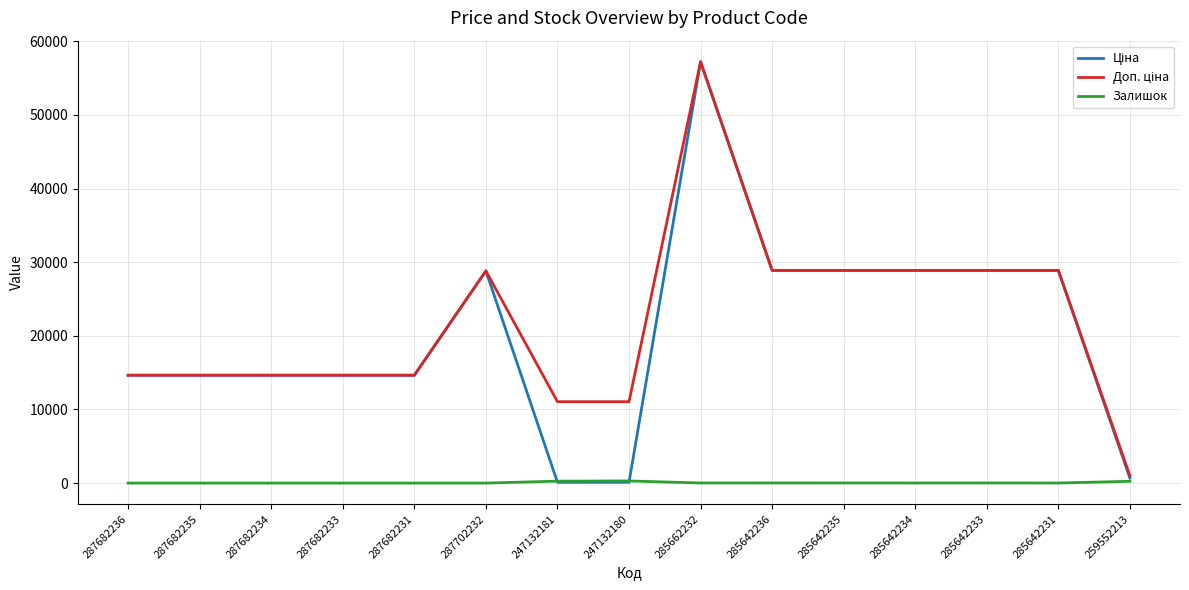

What is the spread (max minus min) of values at 285642231?

28881.3